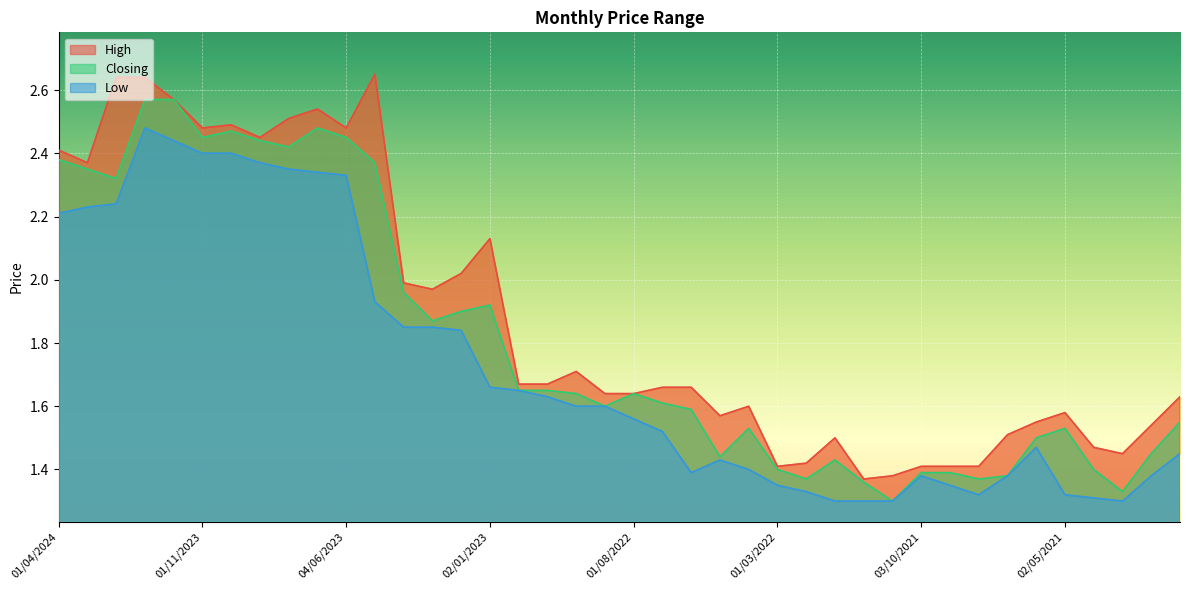

True or false: Low and Closing intersect in this chart.

False